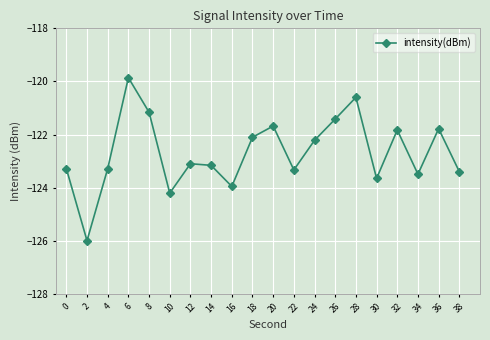

What is the sum of all values?

-2453.5